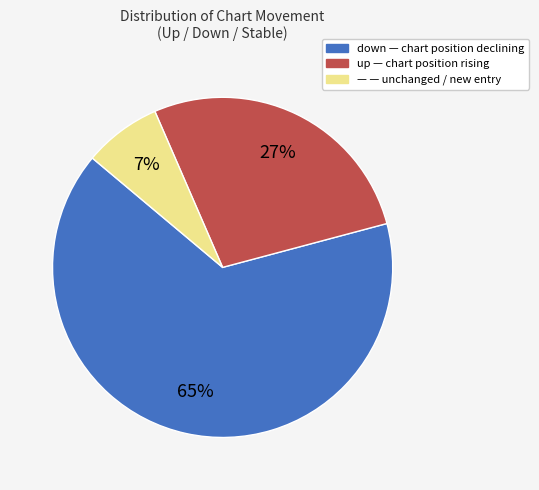

To the nearest percent, what is the average slice percentage?

33%